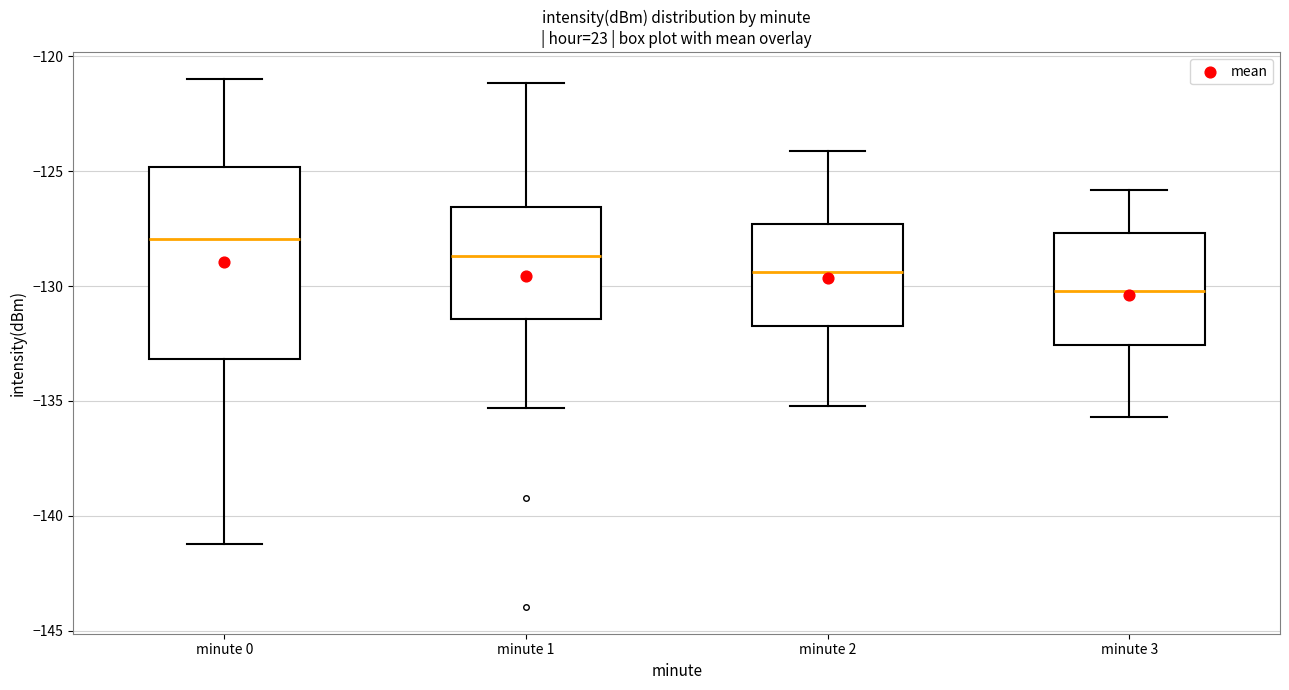

Which box's median line is the highest?

minute 0